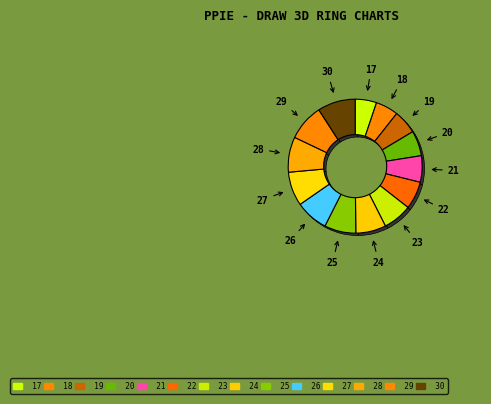

How many segments does this pie chart have?

14